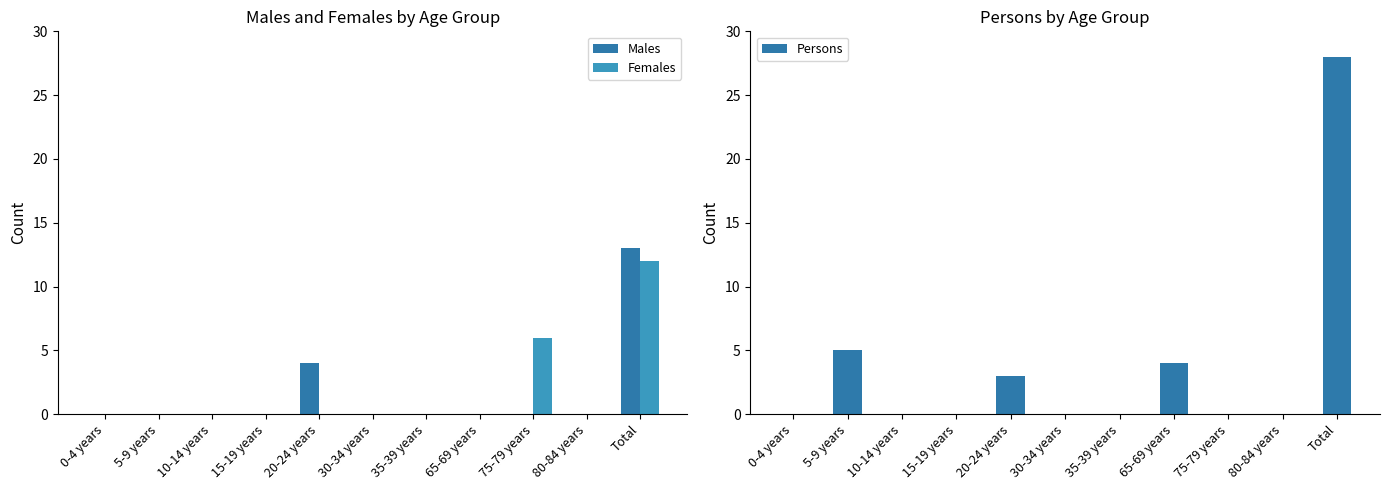

What is the difference between the maximum and second lowest values in the Males series?

13